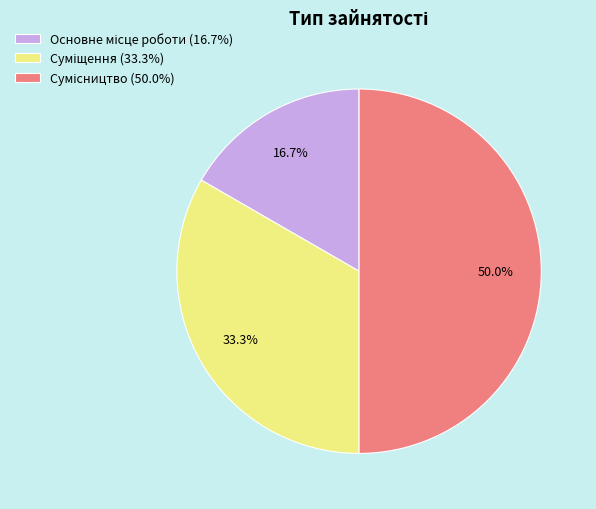

Does Суміщення represent more than half of the total?

No